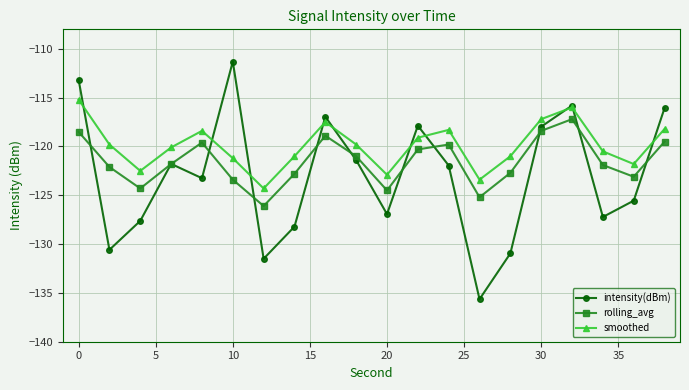

Which series has the largest range (max minus min)?

intensity(dBm)